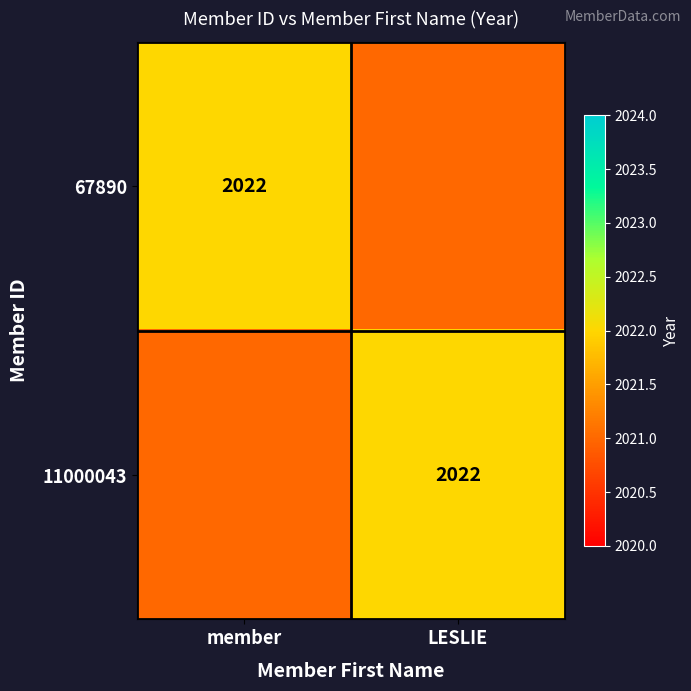

How many series are shown in this chart?

2